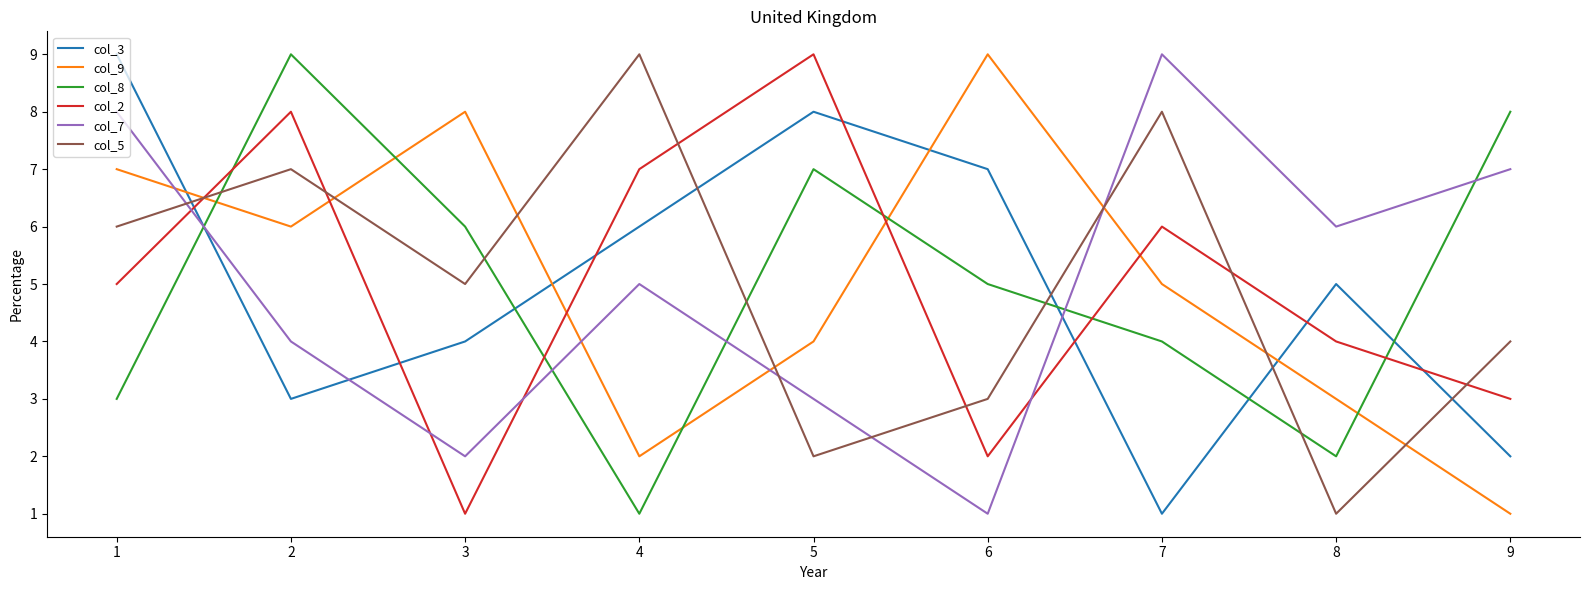

What is the total value across all series at 1?

38